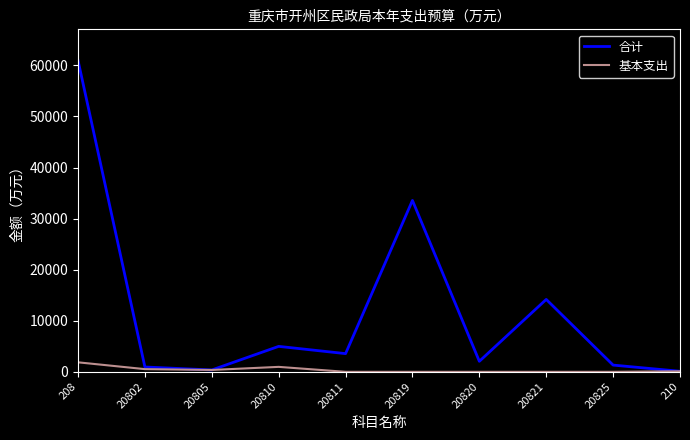

What value does the 合计 series have at 20811?

3562.0